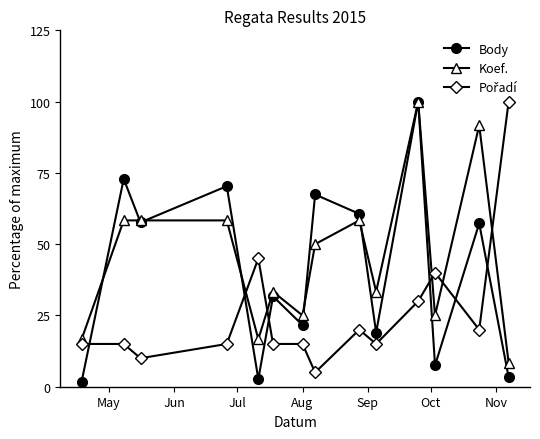

What is the value of the Body point at the 12th from the left?

7.5